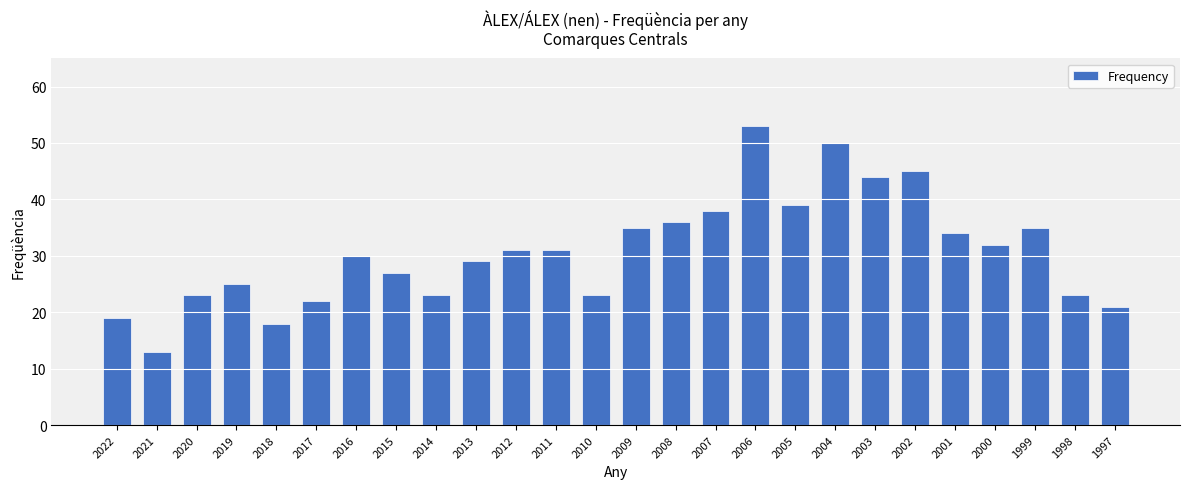

Is it true that the value at 2015 is 14?

False